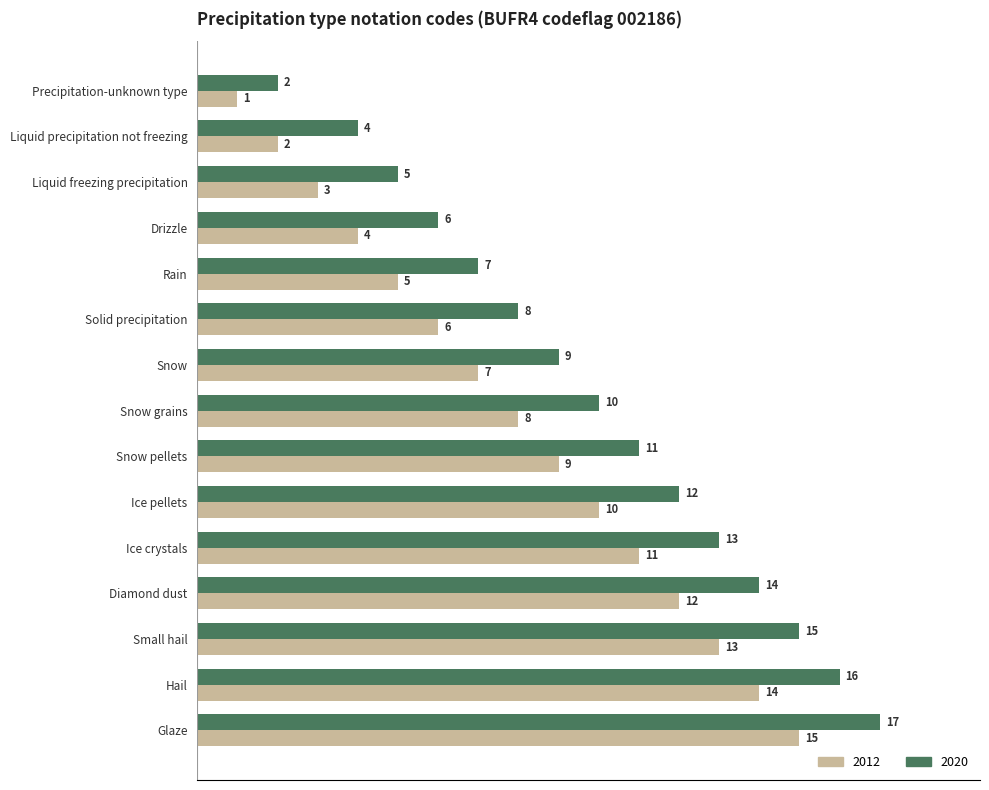

The value of 2020 at Diamond dust is 20. True or false?

False